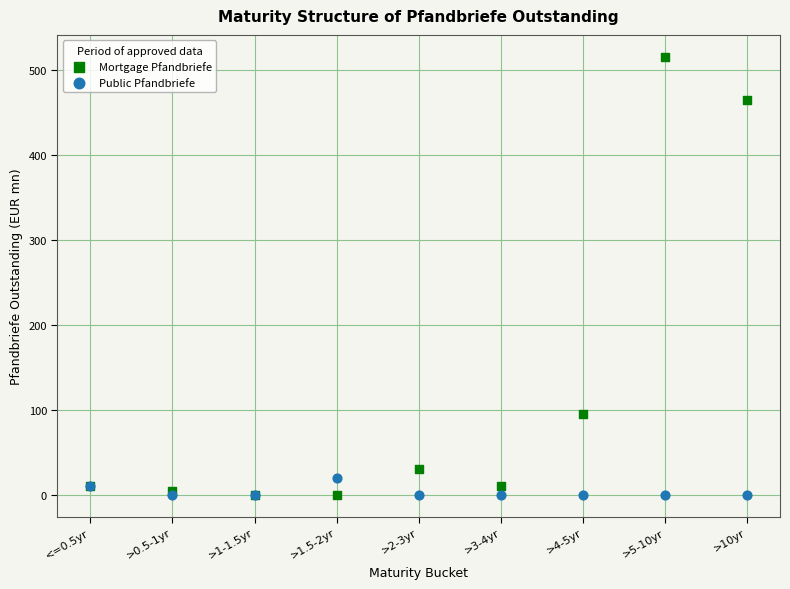

Across all series, what Y value is closest to 258?

95.0